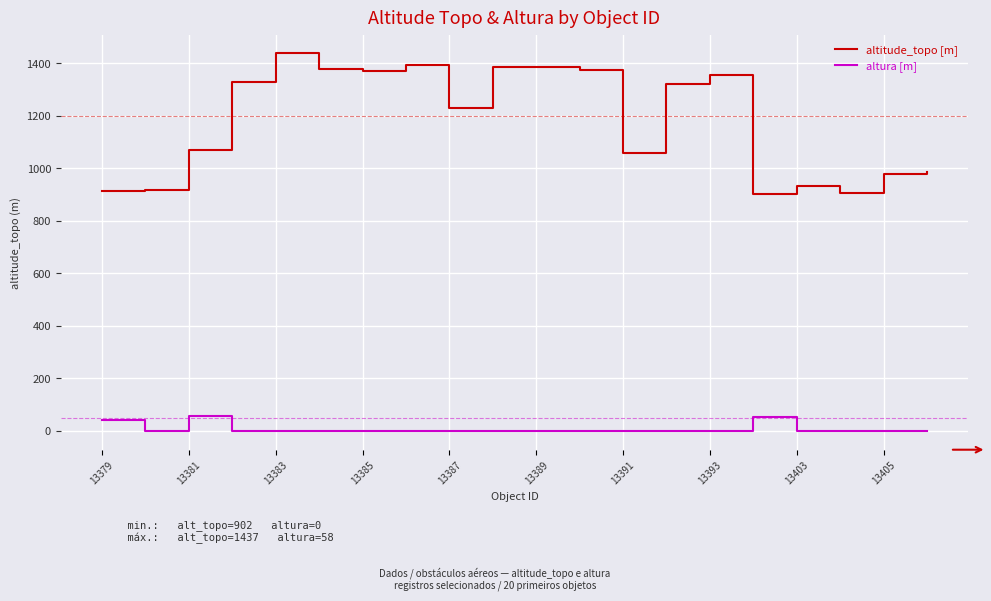

Rank the series by their maximum value, from lowest to highest.

altura [m], altitude_topo [m]